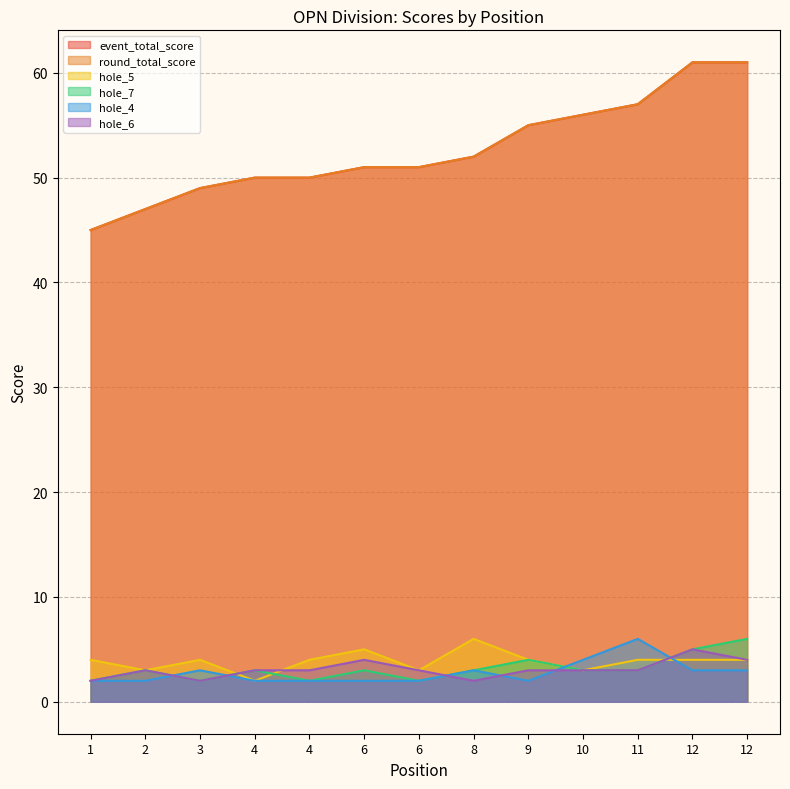

What is the sum of all round_total_score values?

685